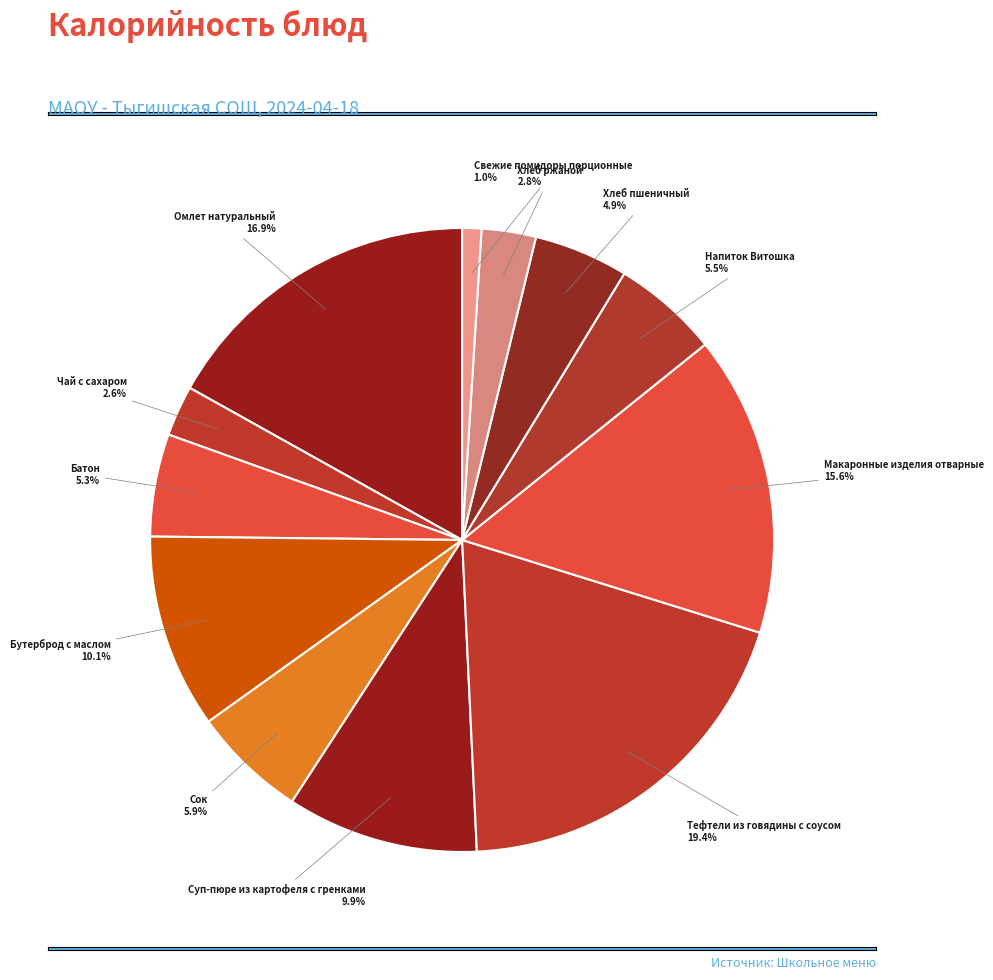

How many slices are in this pie chart?

12